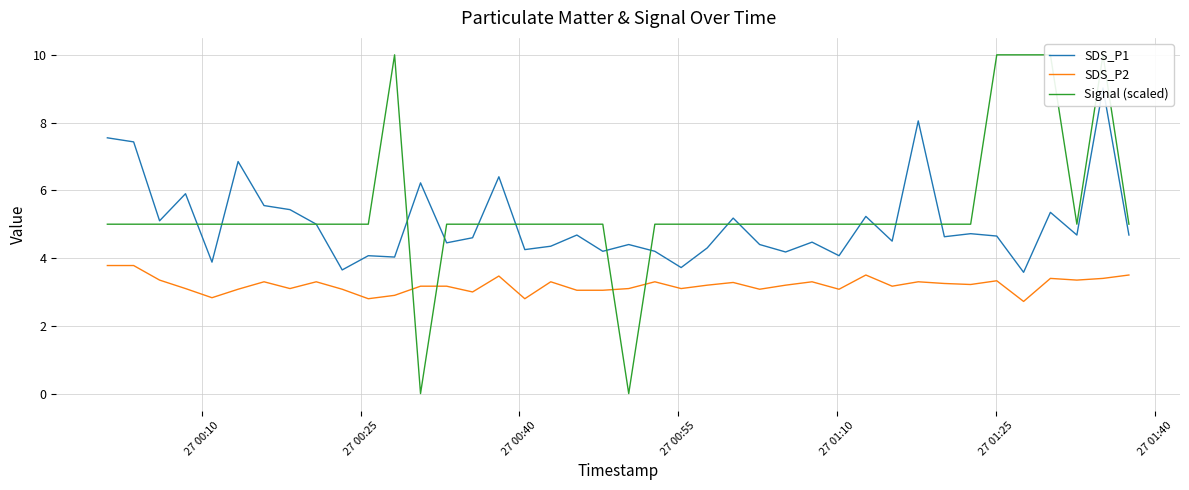

What is the maximum value for SDS_P2?

3.8